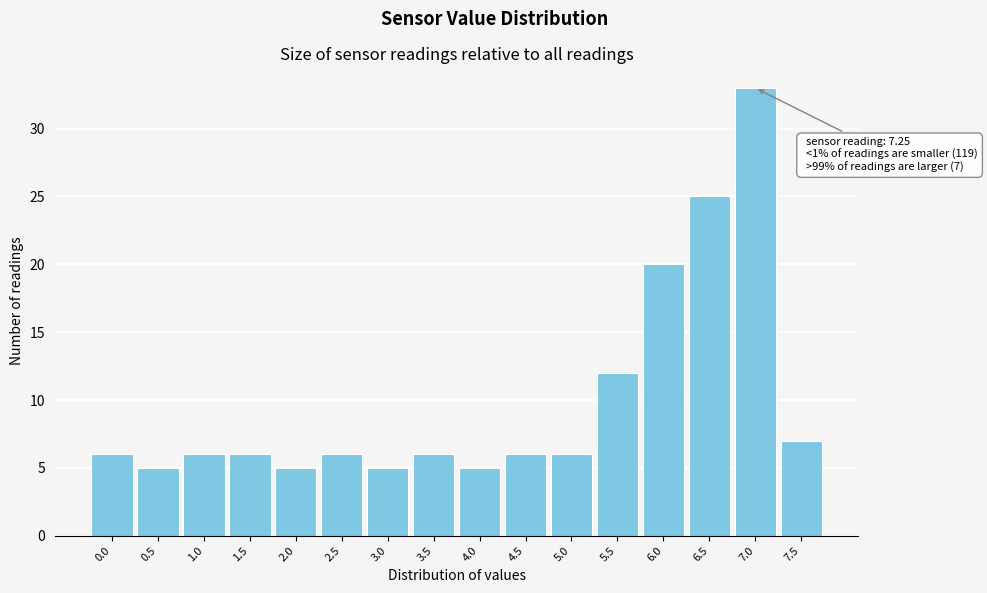

Reading left to right, extract all data points from this chart.

6	5	6	6	5	6	5	6	5	6	6	12	20	25	33	7